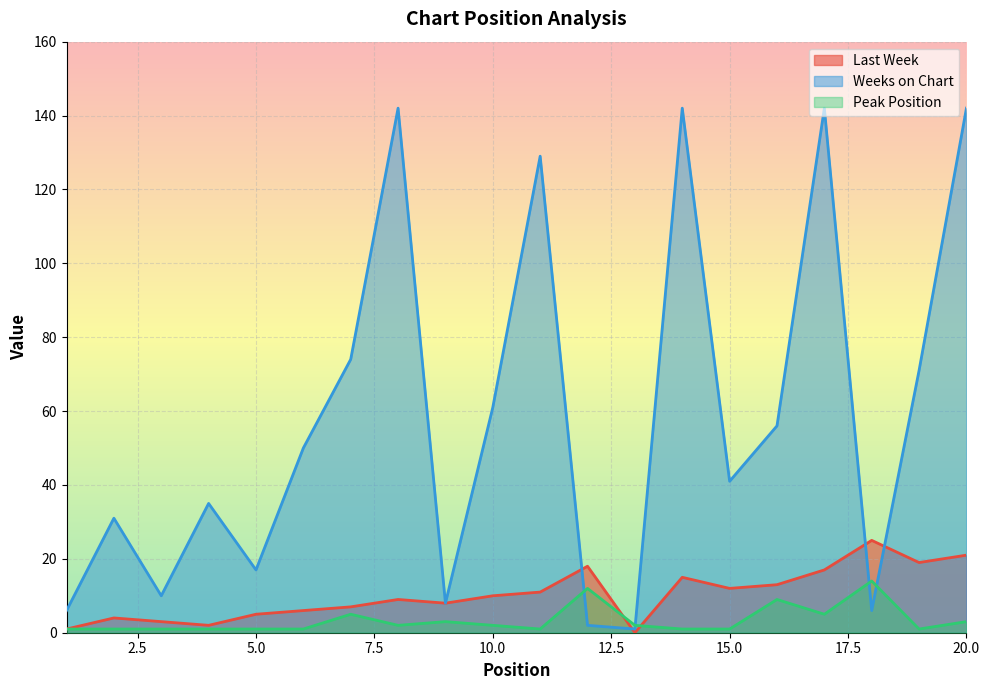

In Last Week, how many points are lower than both neighbors (excluding endpoints)?

5